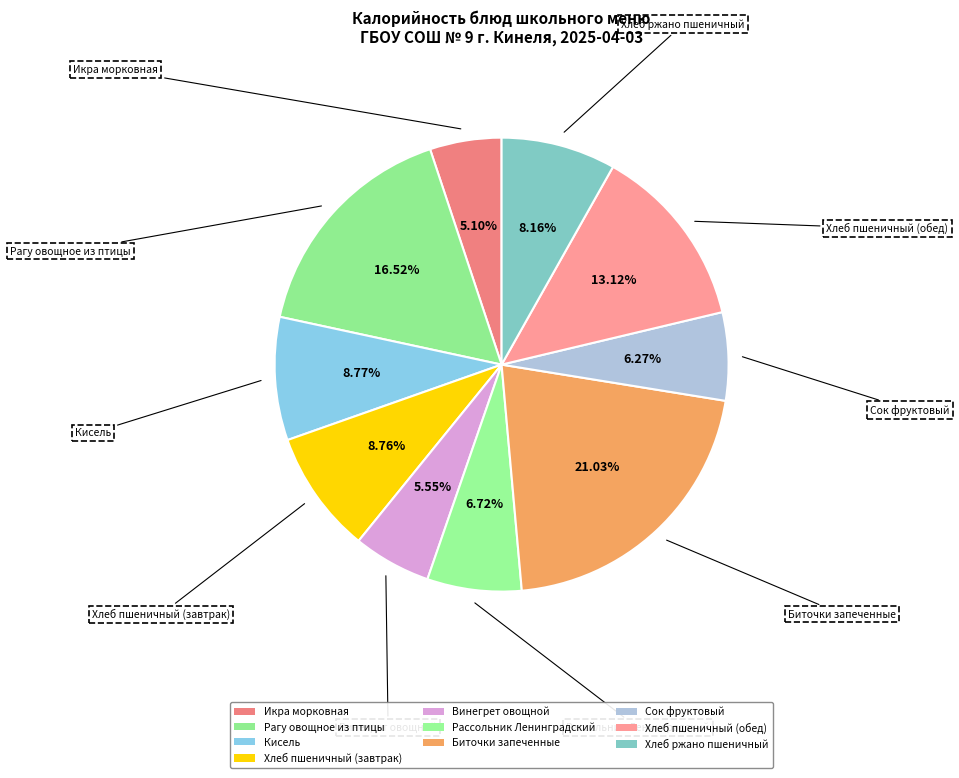

How many segments does this pie chart have?

10